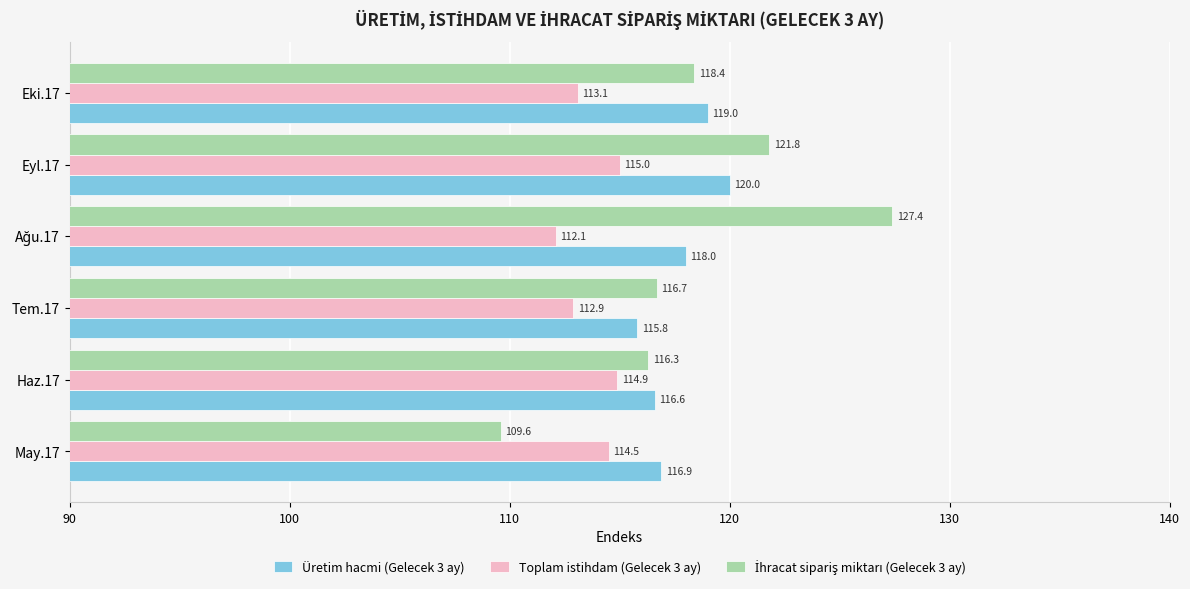

At how many categories does at least one series exceed 117?

3